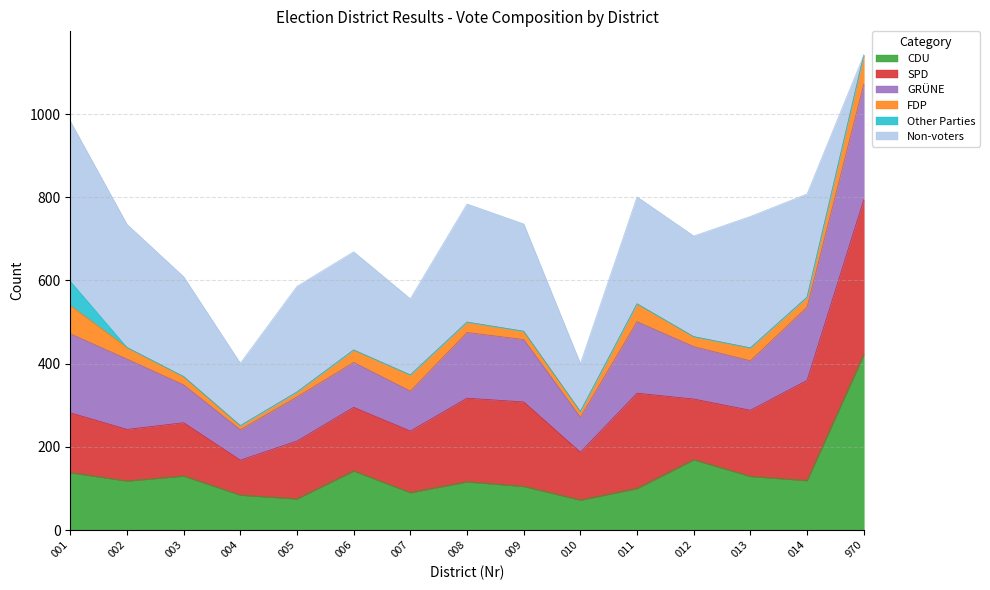

What are all the series names shown in the legend?

CDU, SPD, GRÜNE, FDP, Other Parties, Non-voters